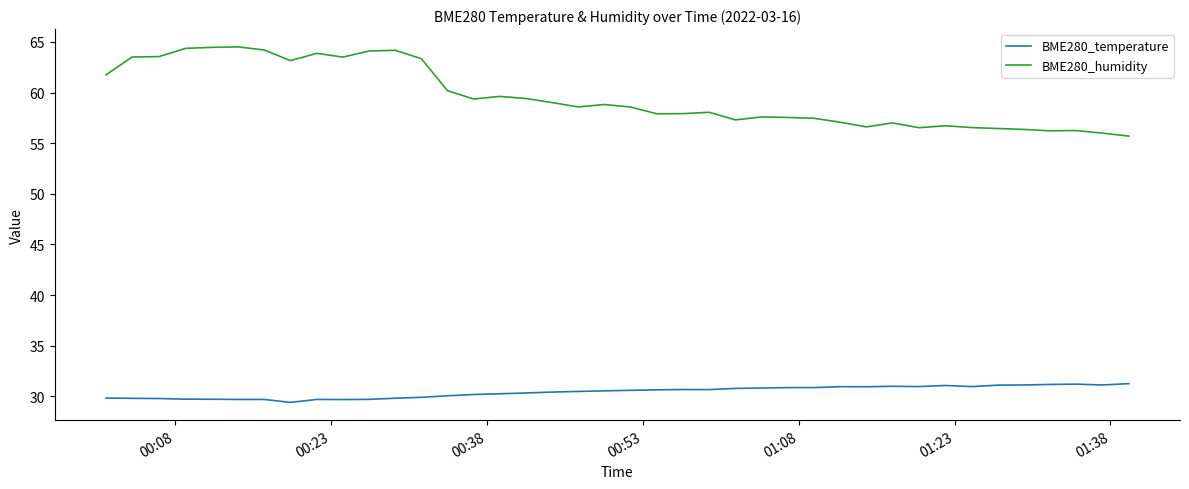

Rank the series by their average value, from highest to lowest.

BME280_humidity, BME280_temperature